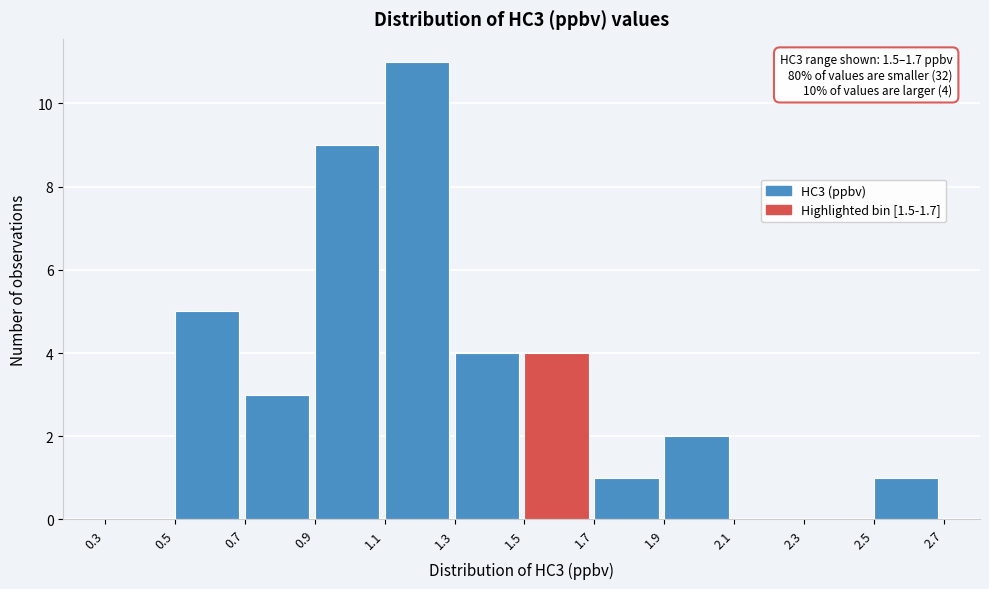

Over which range of the x-axis is the bar tallest?

1.1 to 1.3